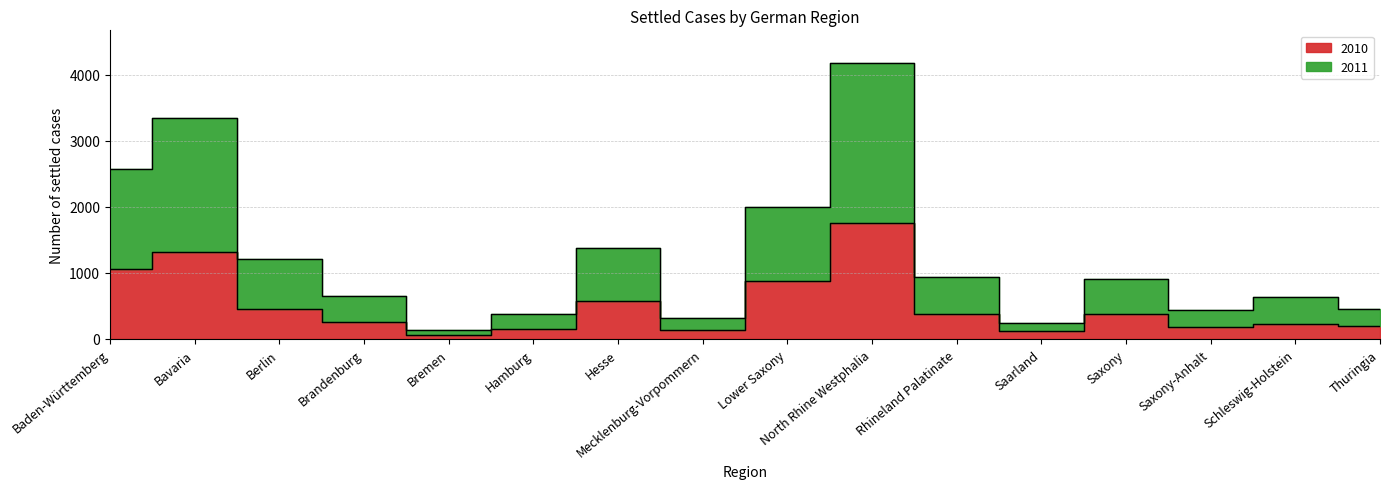

At which category is the sum across all series the highest?

North Rhine Westphalia